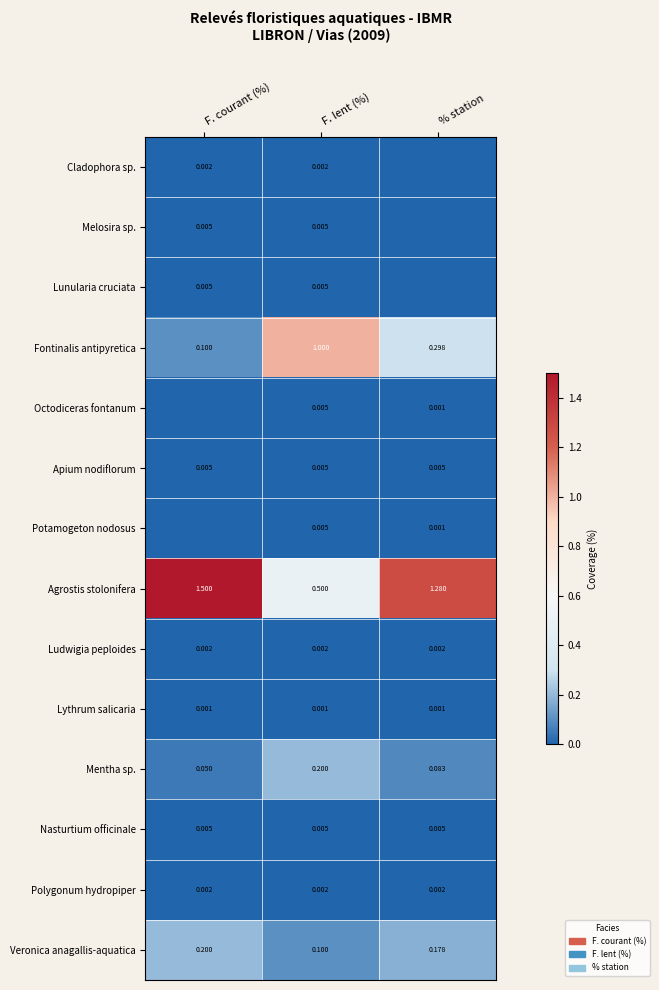

At which label is Fontinalis antipyretica closest to 0?

F. courant (%)